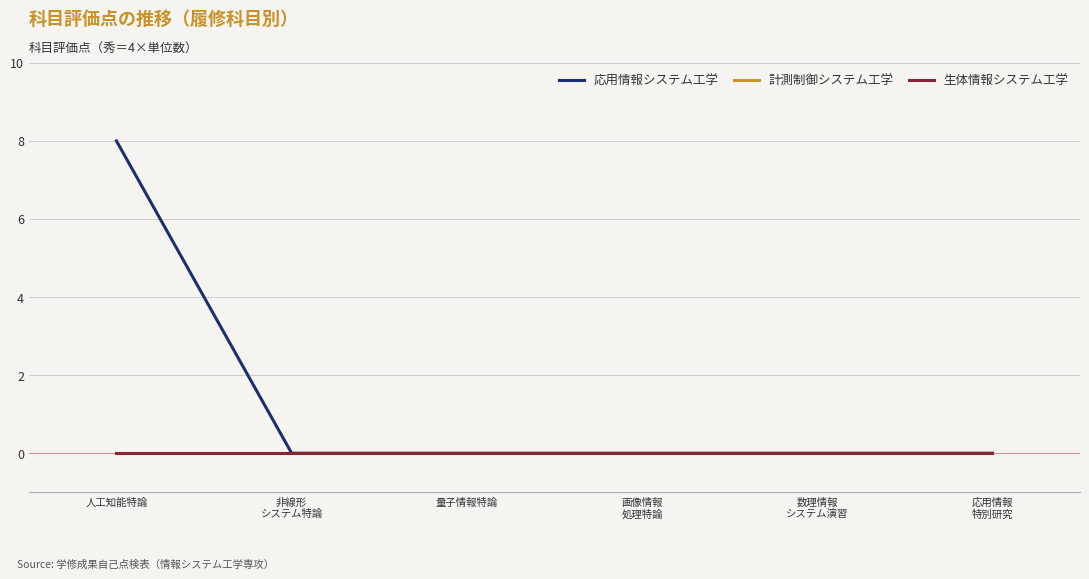

Is this an area chart (filled region under the line)?

No